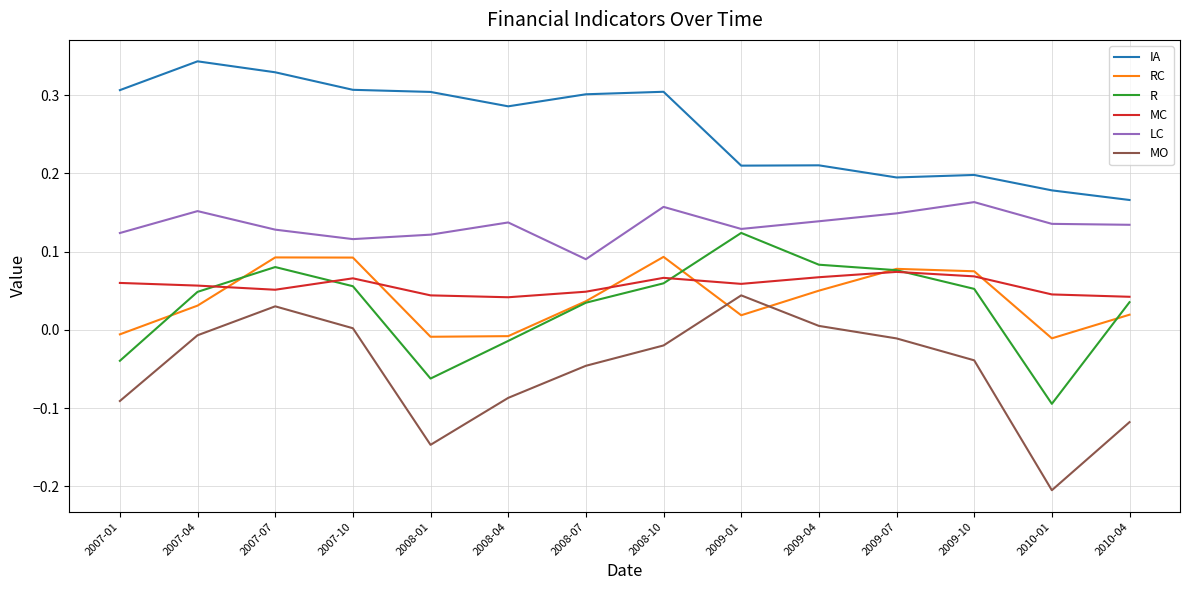

What position from the right is 2007-07?

12